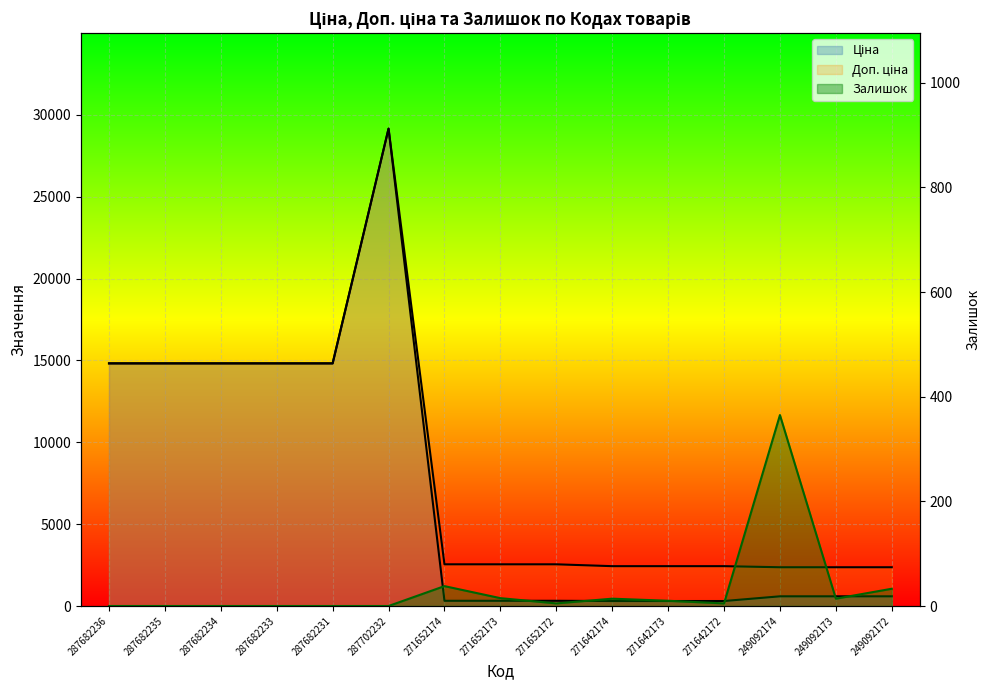

How many data points in Залишок are less than 5?

6